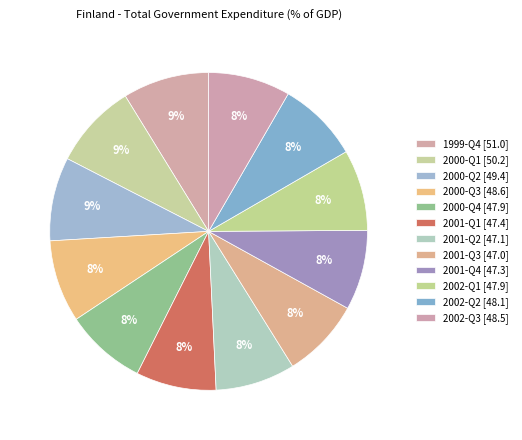

Which category has the smallest portion of the pie?

2001-Q3